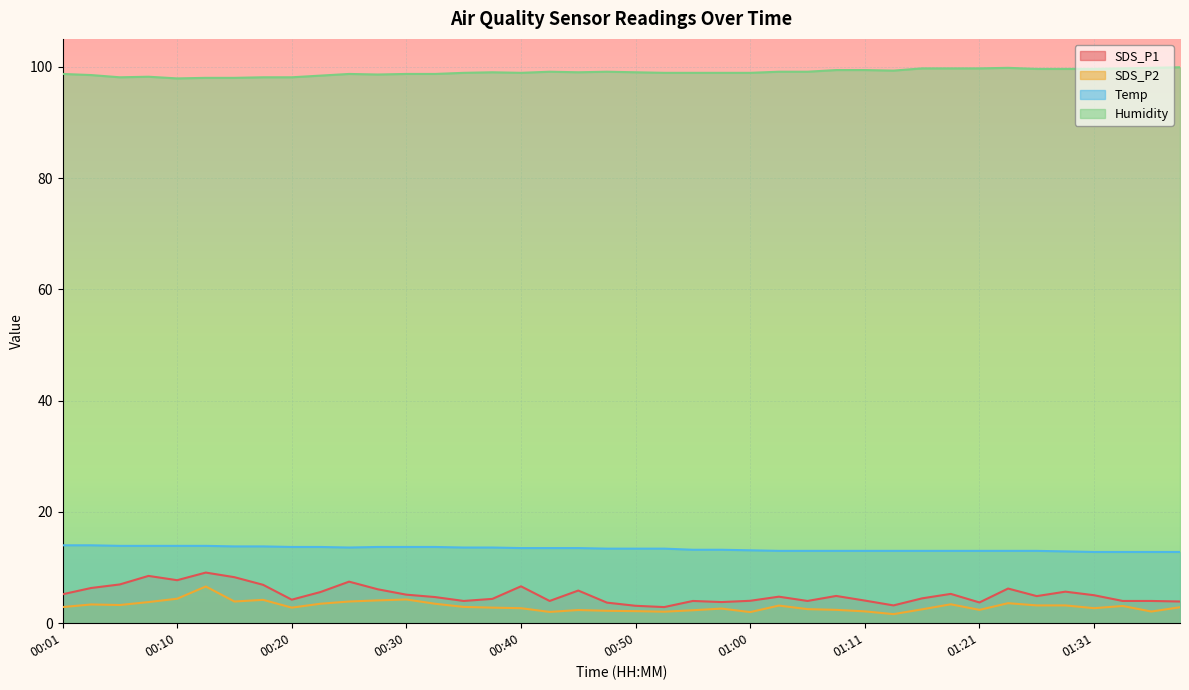

True or false: Humidity has a value of 25.1 at 00:35.

False